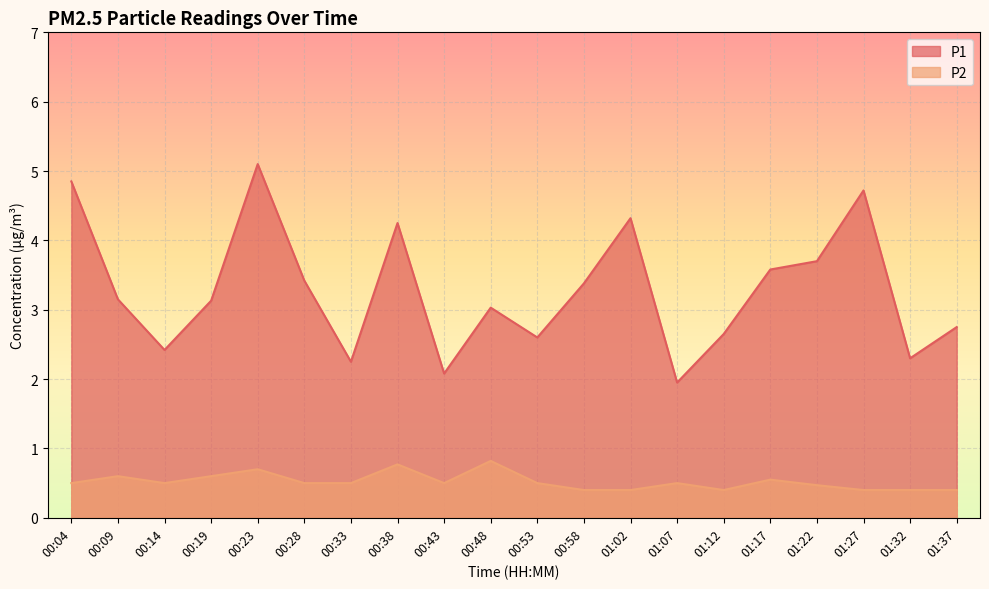

True or false: P2 and P1 cross at least once.

False